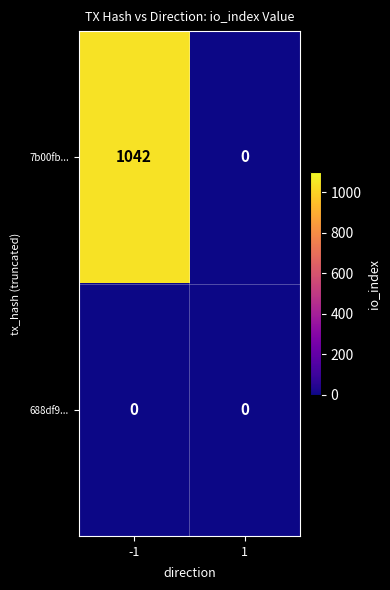

True or false: 688df9... has a value of 0 at 1.

True